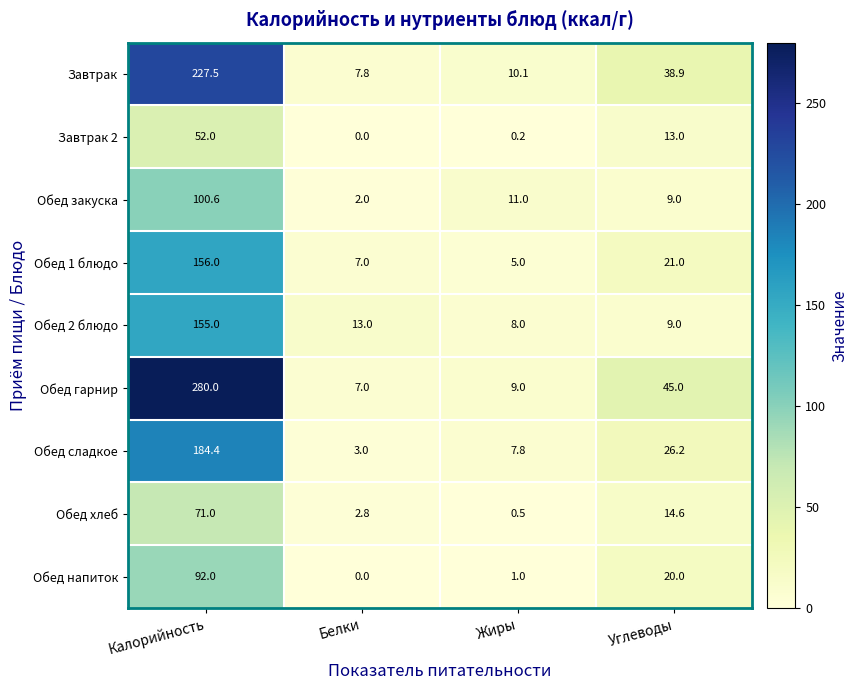

The value of Обед гарнир at Белки is 7.0. True or false?

True